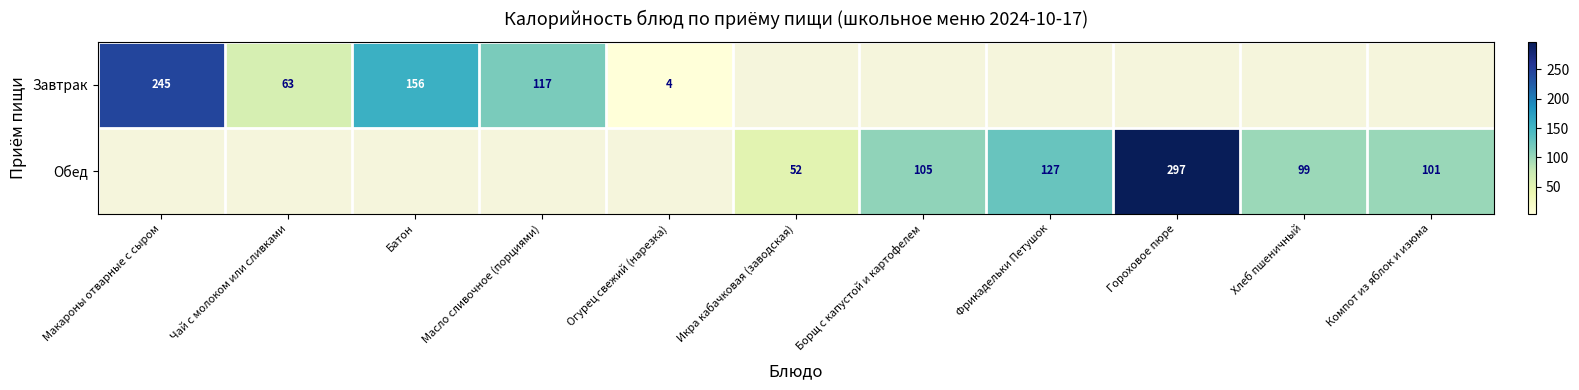

At how many categories does at least one series exceed 169?

2